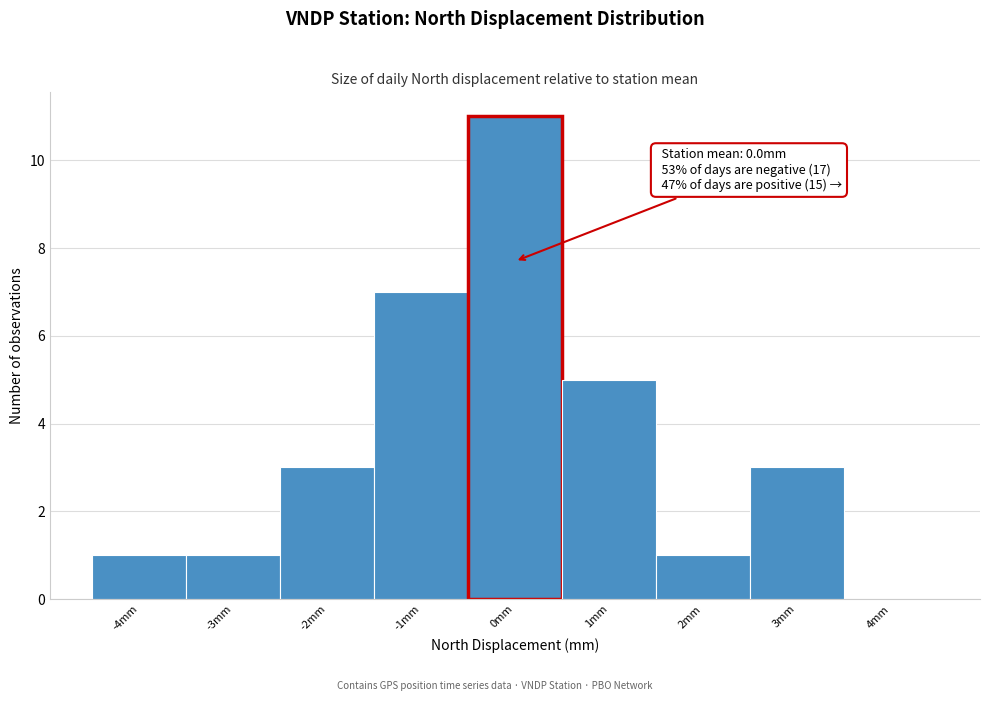

Which range on the x-axis has the tallest bar?

-0.5 to 0.5